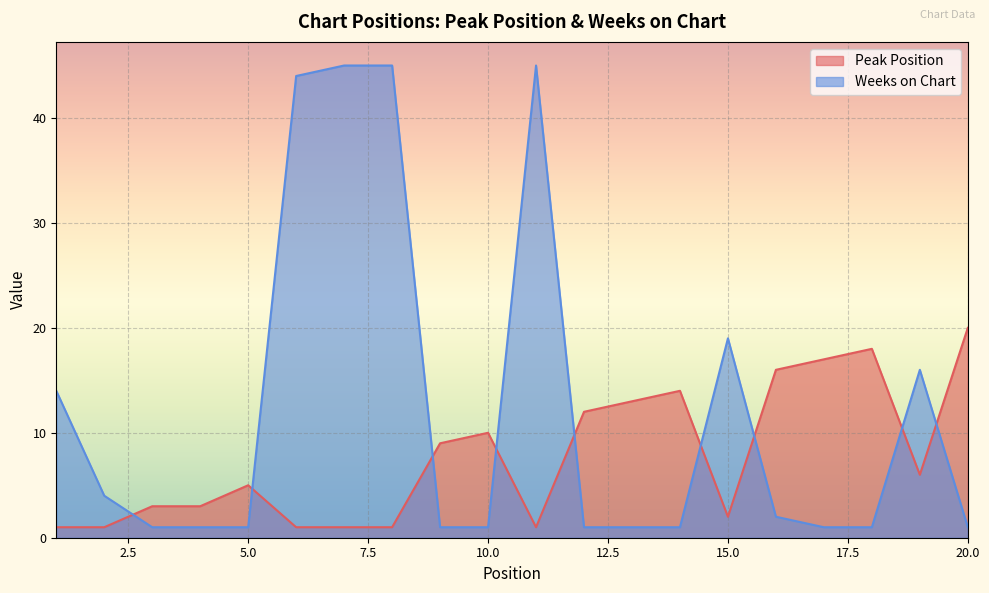

What is the difference between the maximum and minimum values in the Weeks on Chart series?

44